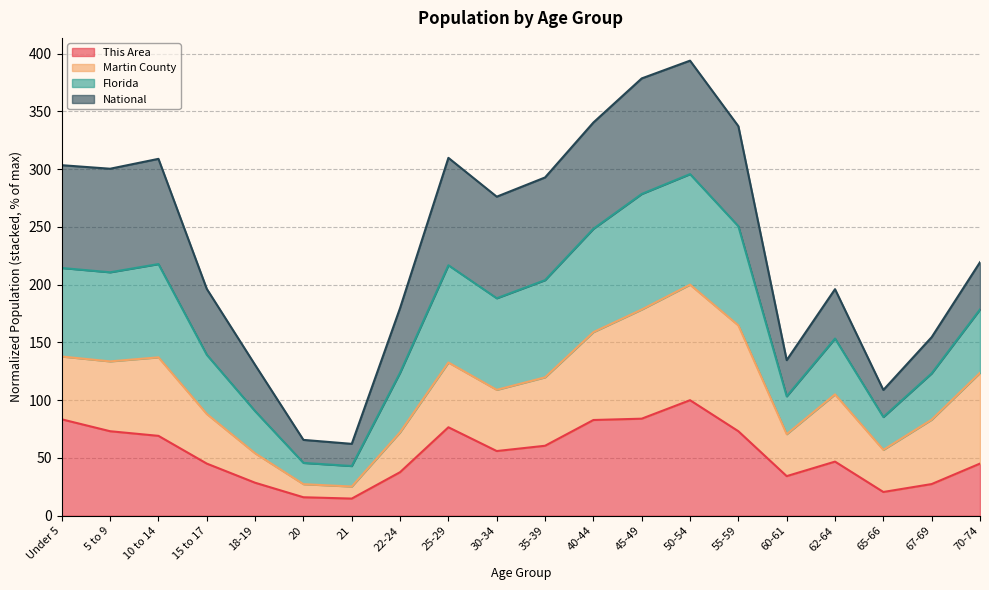

True or false: This Area and Florida intersect in this chart.

False